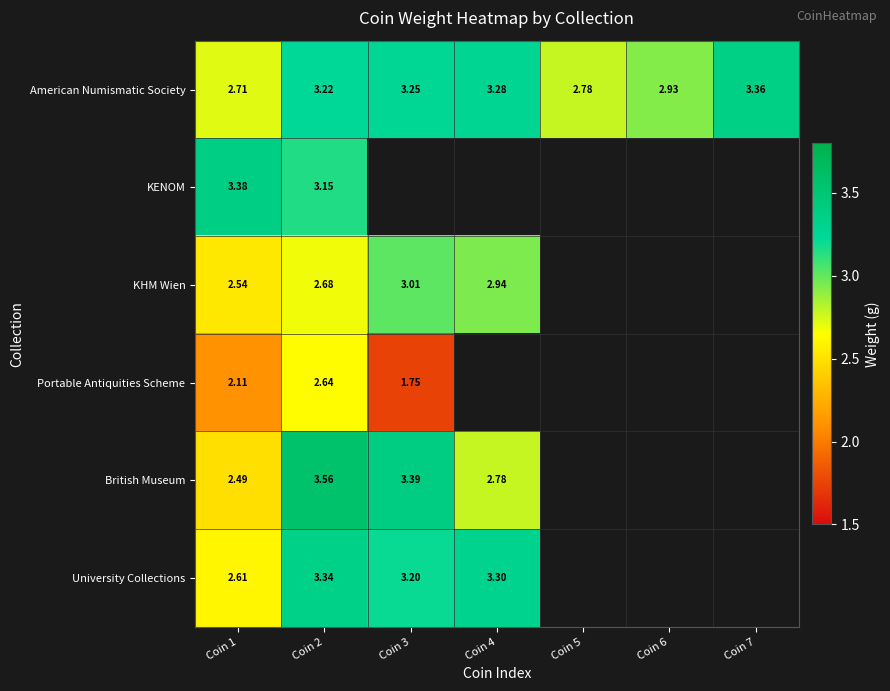

Rank the series at Coin 1 from lowest to highest value.

Portable Antiquities Scheme, British Museum, KHM Wien, University Collections, American Numismatic Society, KENOM